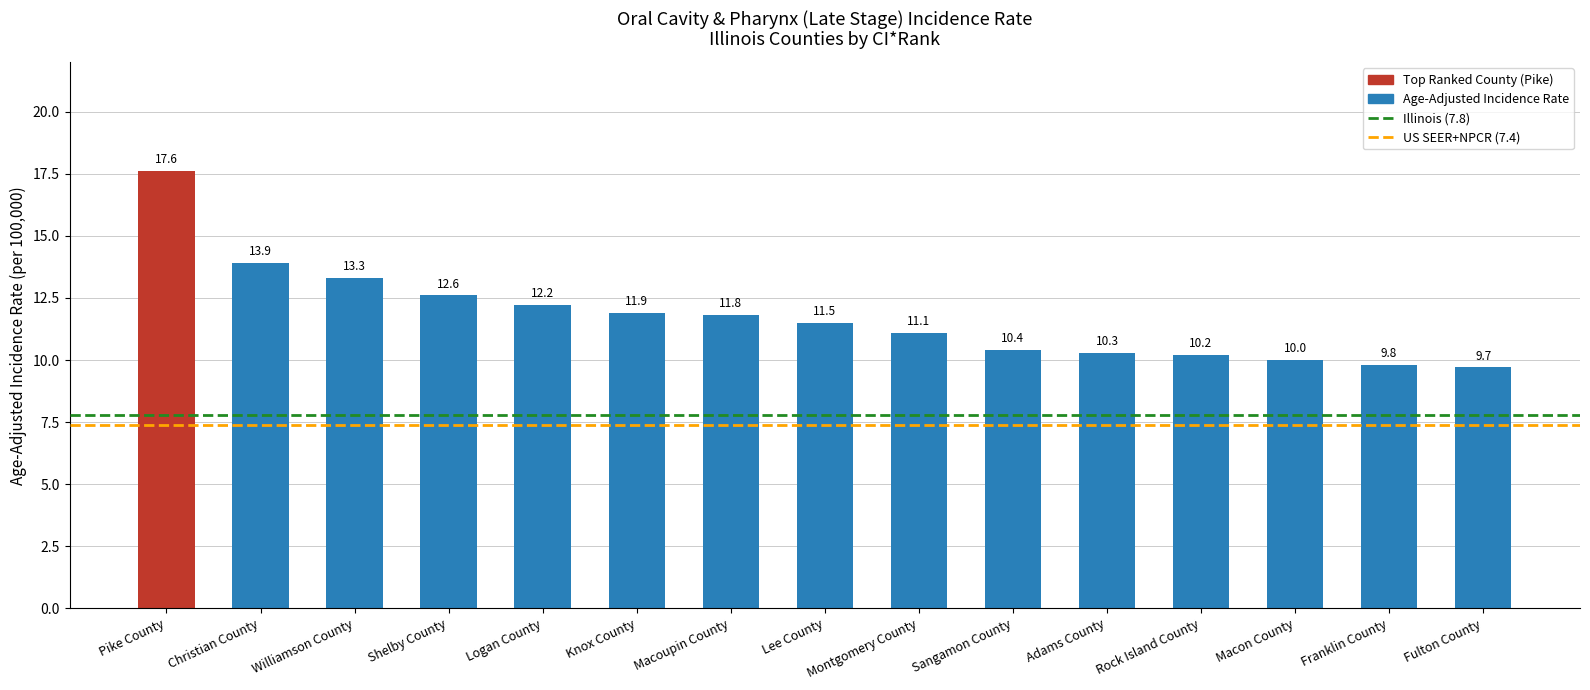

Reading left to right, transcribe all the data shown in this chart.

17.6	13.9	13.3	12.6	12.2	11.9	11.8	11.5	11.1	10.4	10.3	10.2	10.0	9.8	9.7